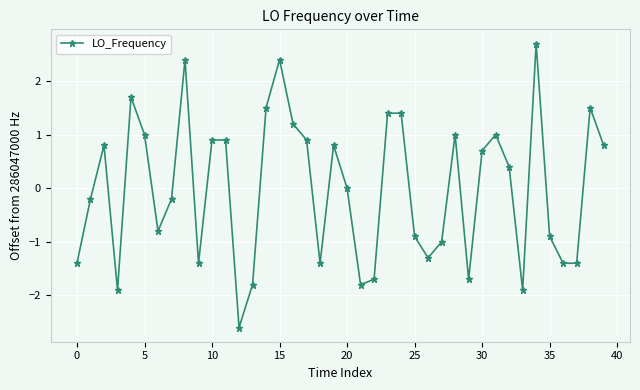

What is the value of the 1st point from the left?

-1.4